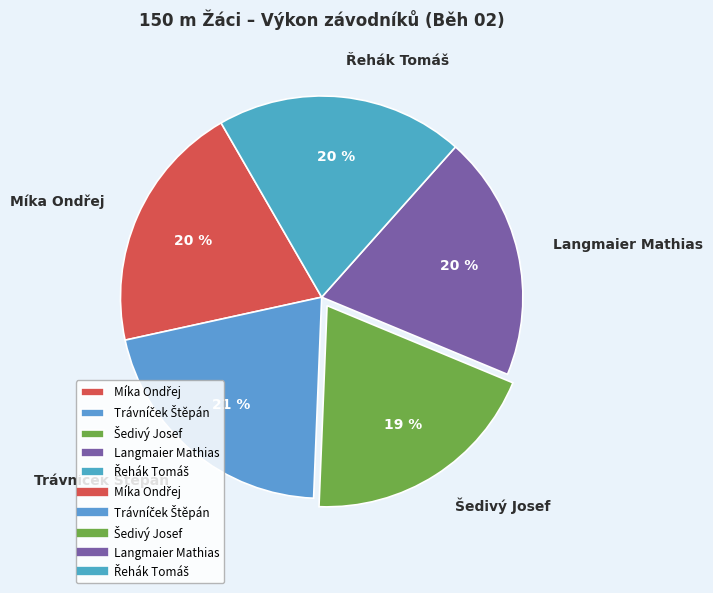

Is there any slice that represents more than half of the pie?

No